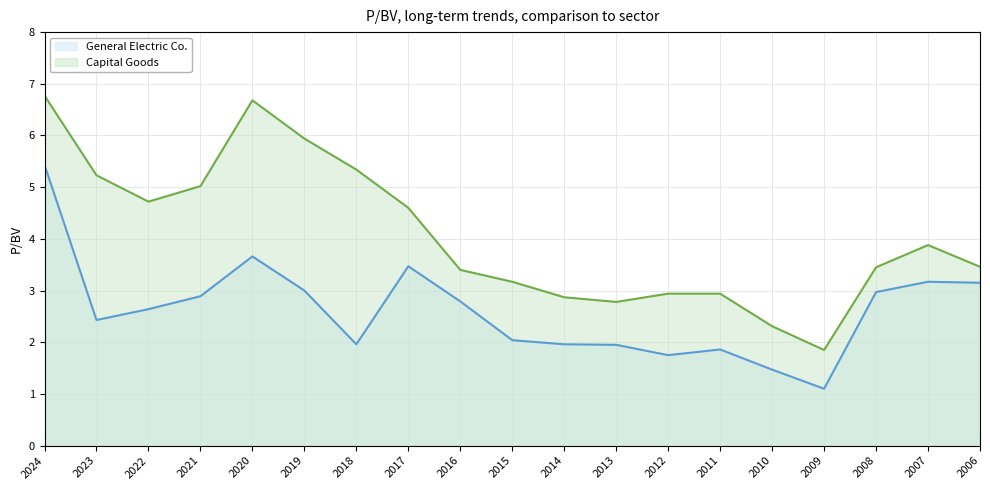

Does the chart display data point markers on the line(s)?

No